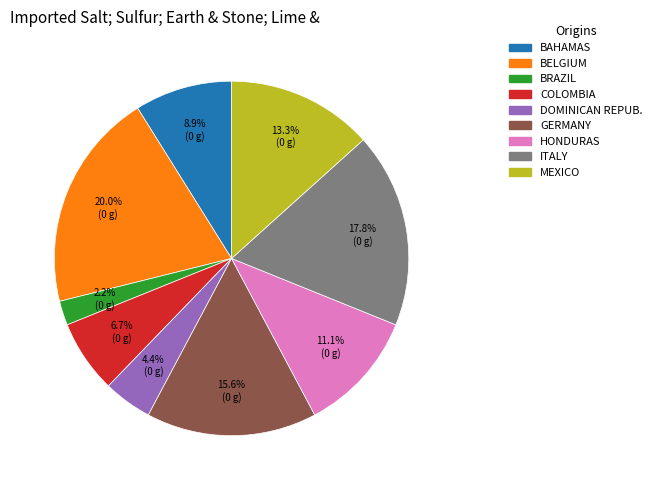

Does any single category account for the majority?

No